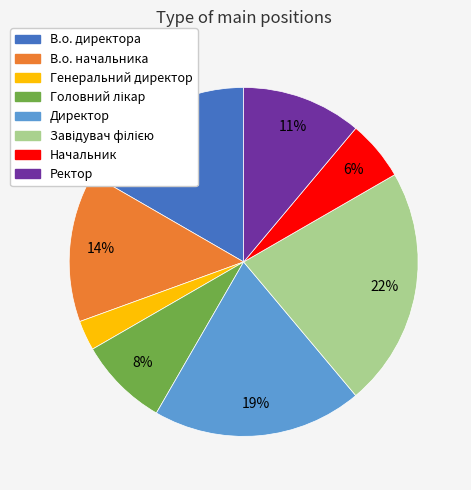

To the nearest percent, what is the combined percentage of Директор and Генеральний директор?

22%